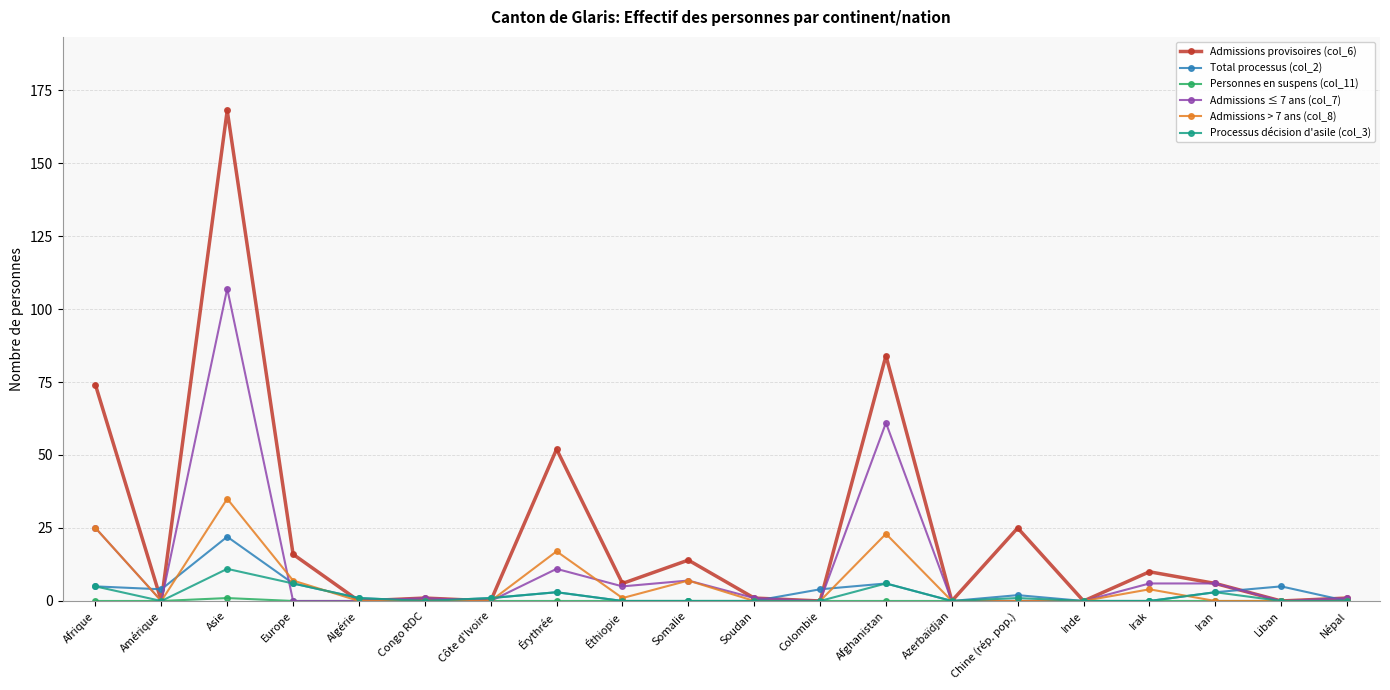

How many data points does each series have?

20